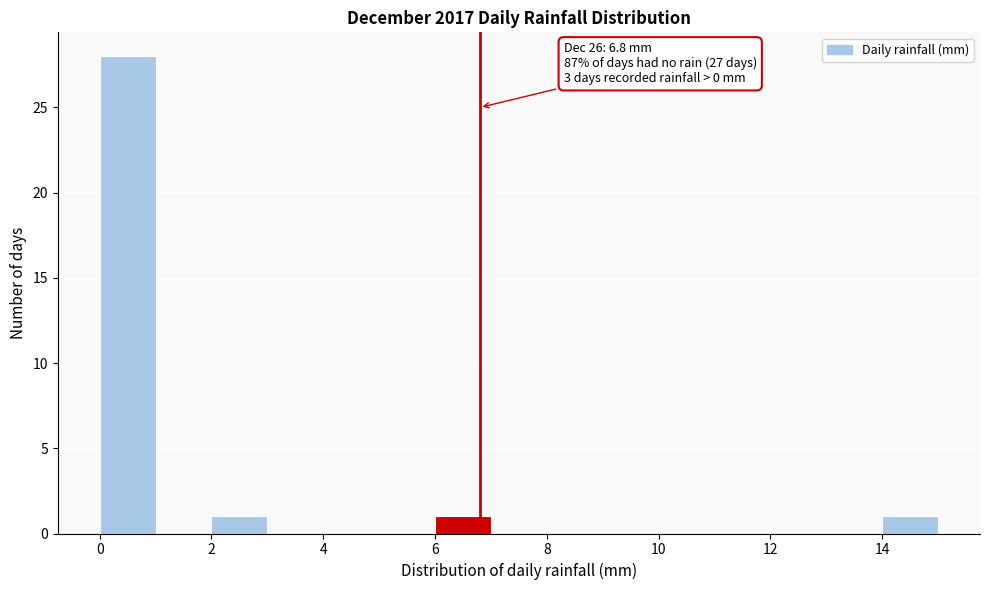

Which range on the x-axis has the tallest bar?

0 to 1